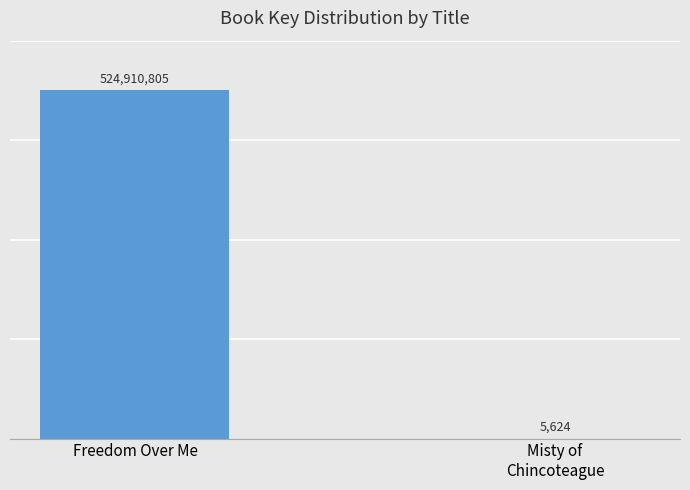

Reading right to left, extract all data points from this chart.

Misty of
Chincoteague=5624	Freedom Over Me=524910805